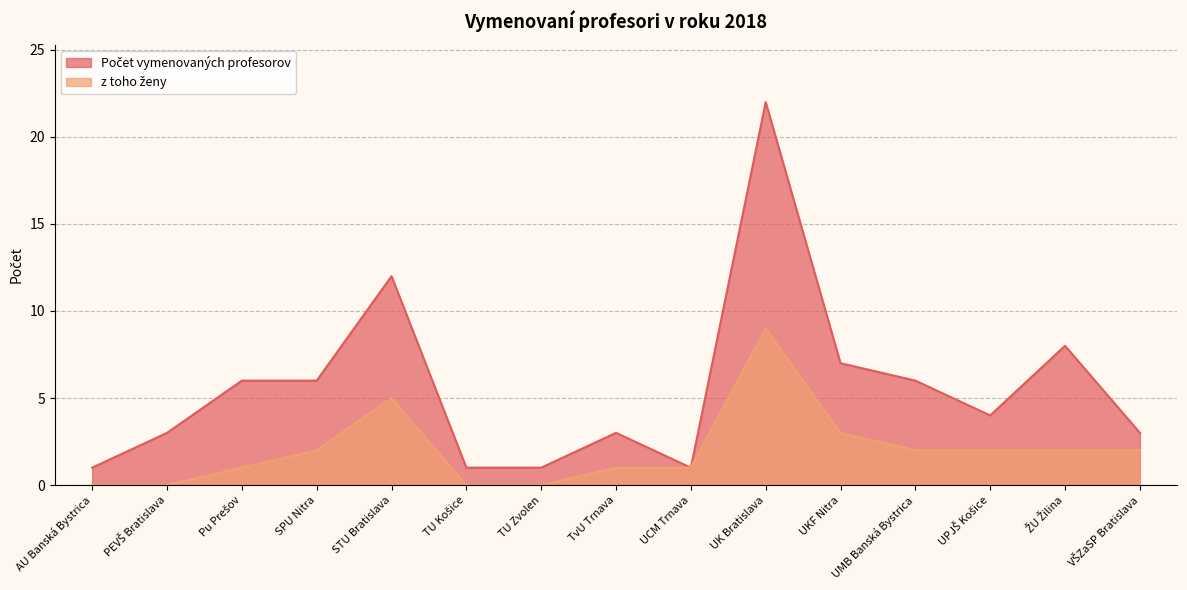

Does the chart have visible grid lines?

Yes